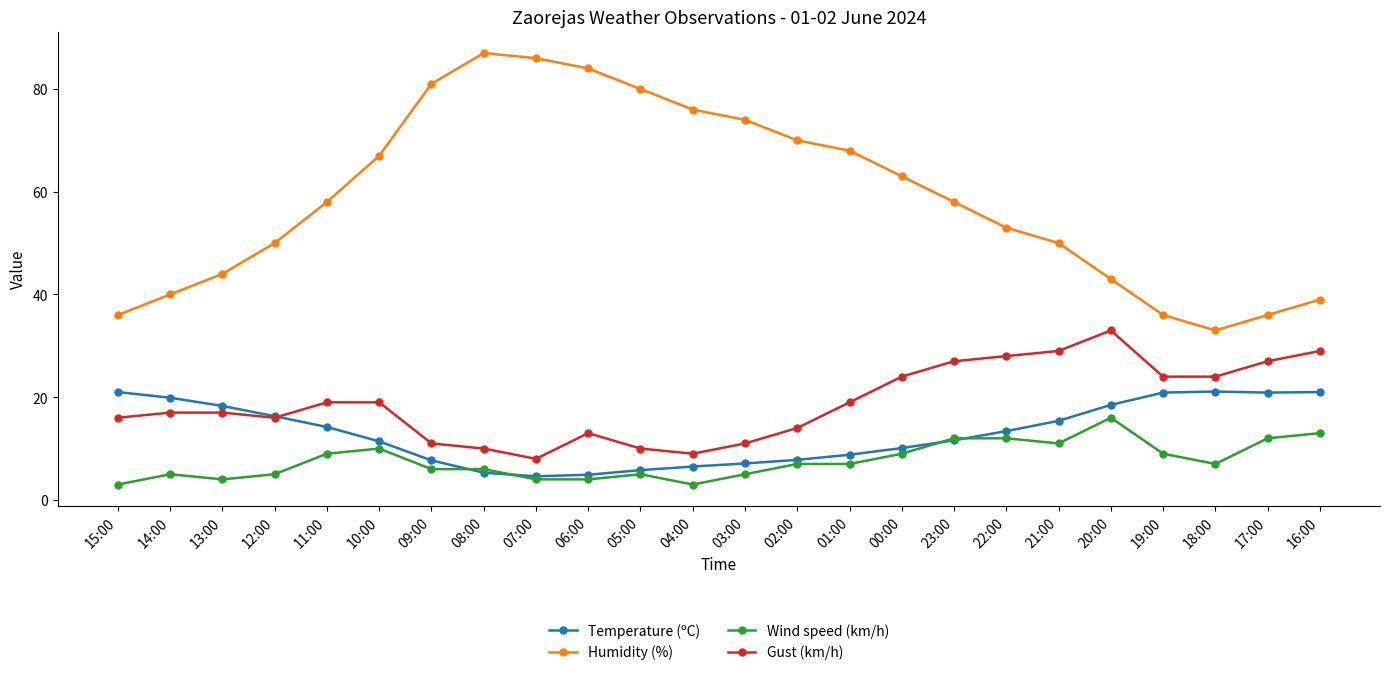

What are all the series names shown in the legend?

Temperature (ºC), Humidity (%), Wind speed (km/h), Gust (km/h)